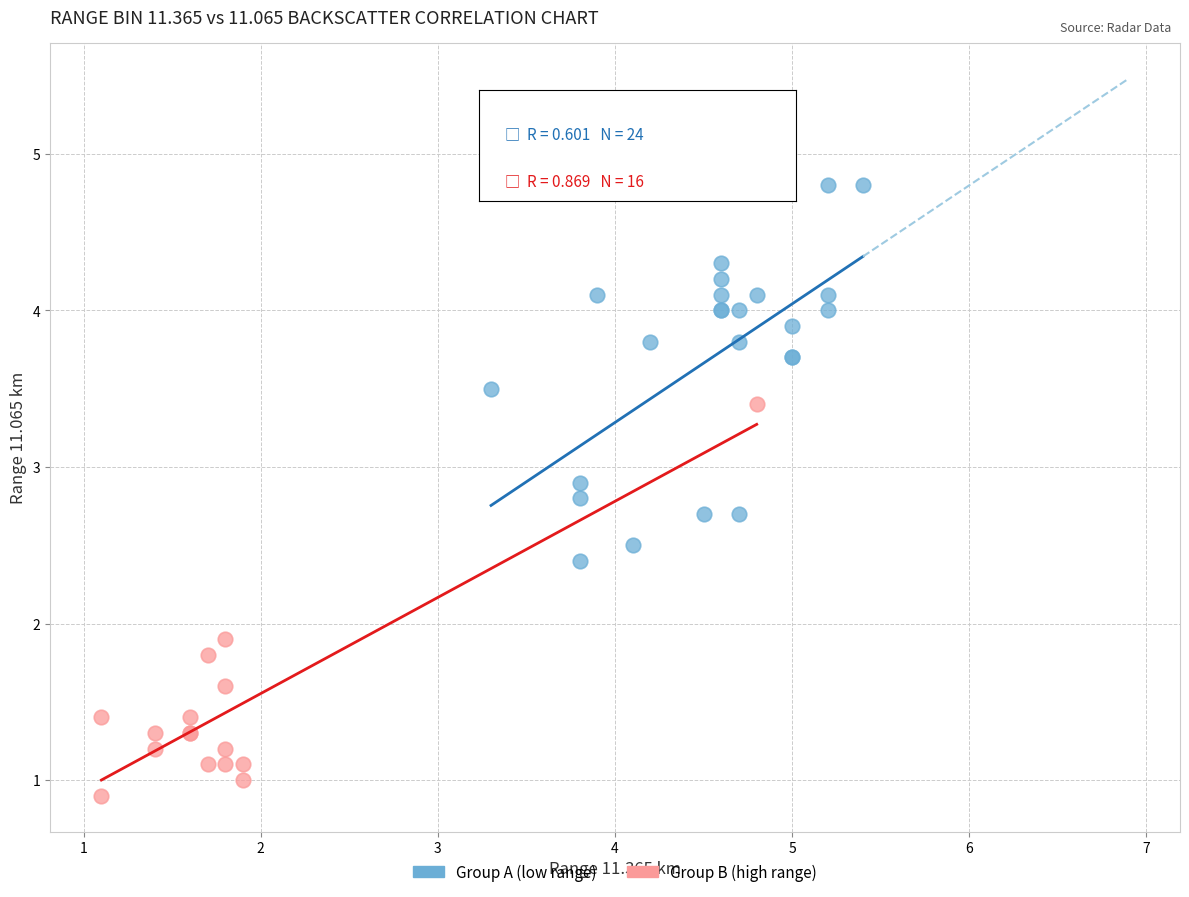

Which series contains the lowest Y value?

Group B (high range)